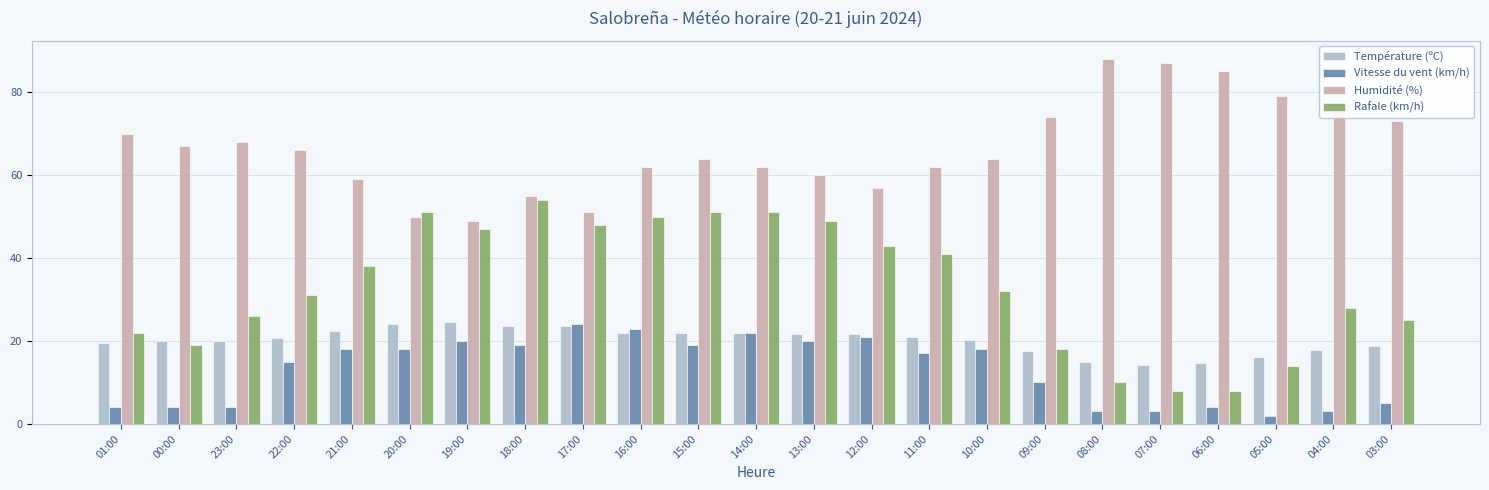

What are all the series names shown in the legend?

Température (ºC), Vitesse du vent (km/h), Humidité (%), Rafale (km/h)